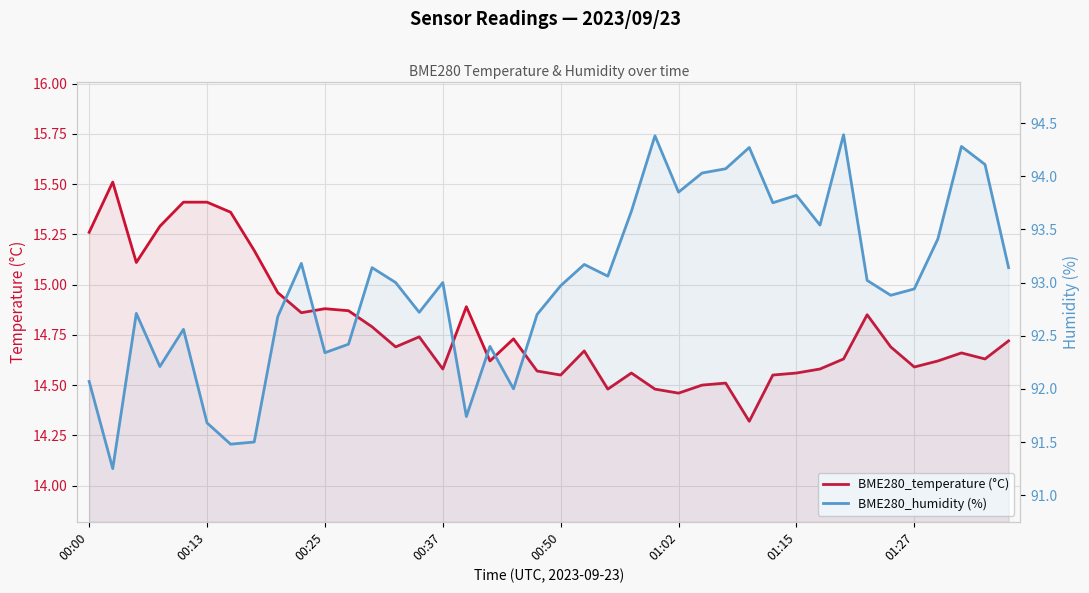

What is the maximum value shown in the chart?

94.4